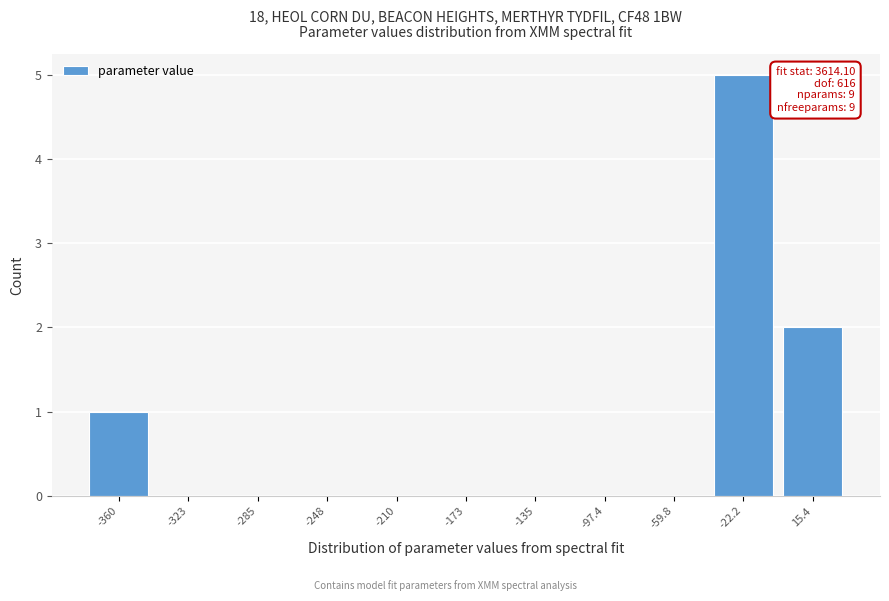

Reading left to right, what are all the values shown in this chart?

-360=1	-323=0	-285=0	-248=0	-210=0	-173=0	-135=0	-97.4=0	-59.8=0	-22.2=5	15.4=2